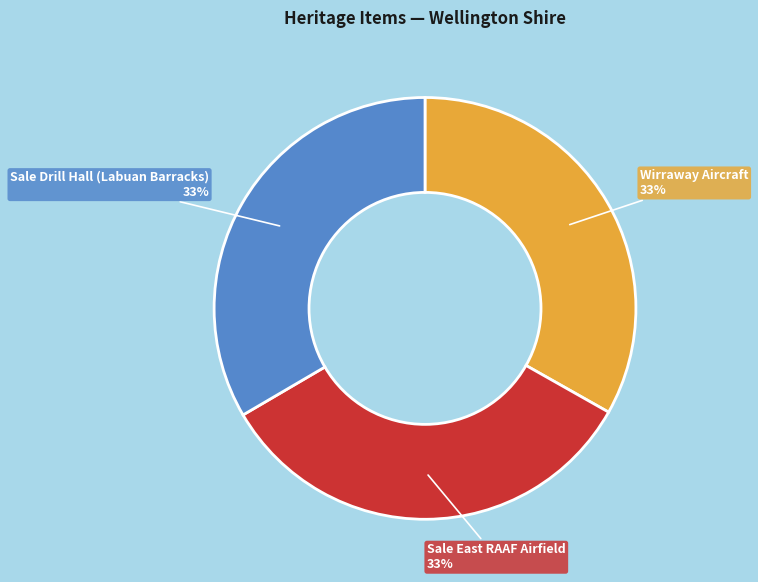

Do Sale Drill Hall (Labuan Barracks) and Wirraway Aircraft together represent more than half of the pie?

Yes